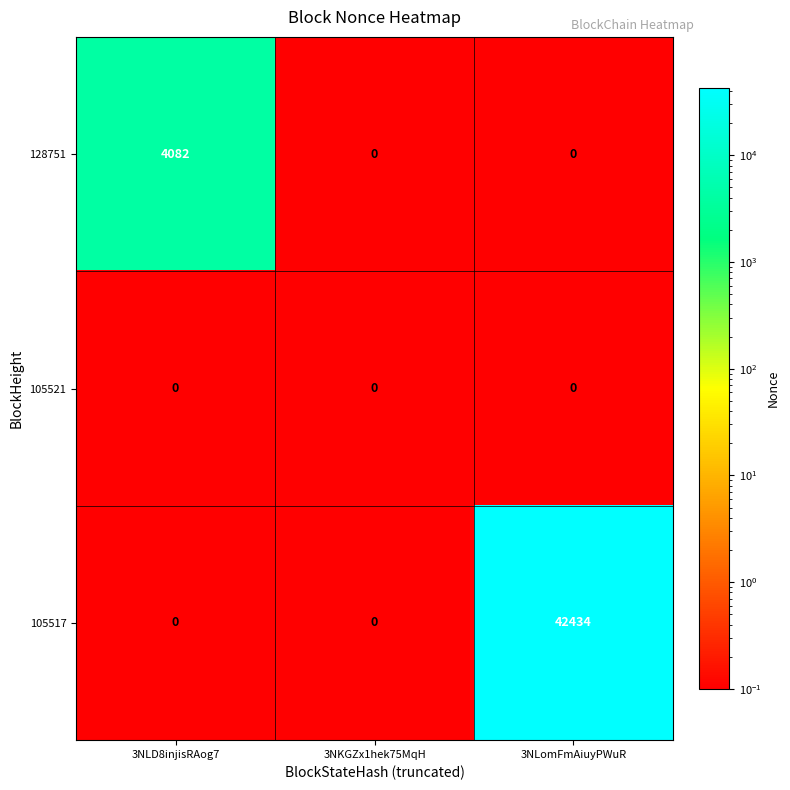

Reading left to right, what are all the values shown in this chart?

128751: 4082	0	0
105521: 0	0	0
105517: 0	0	42434